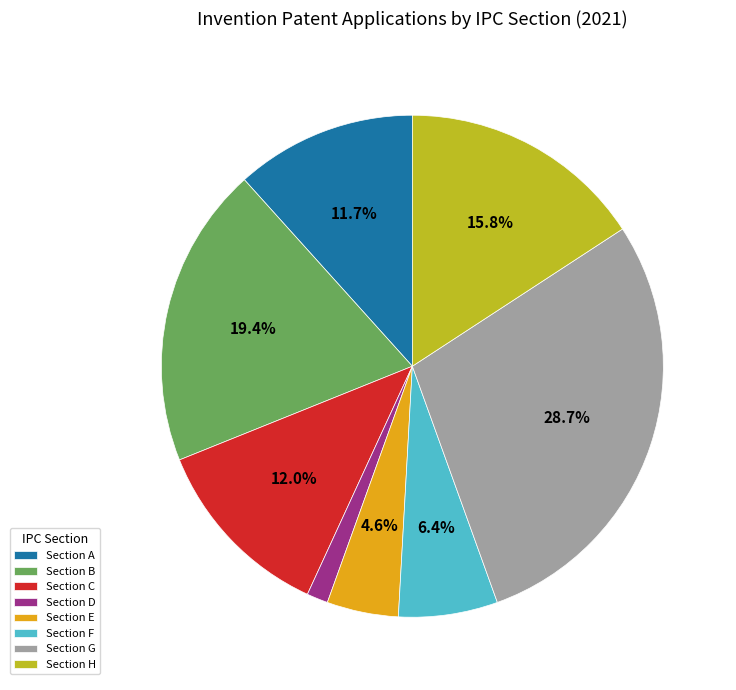

Approximately how many times larger is the value at Section C compared to Section G?

0.4